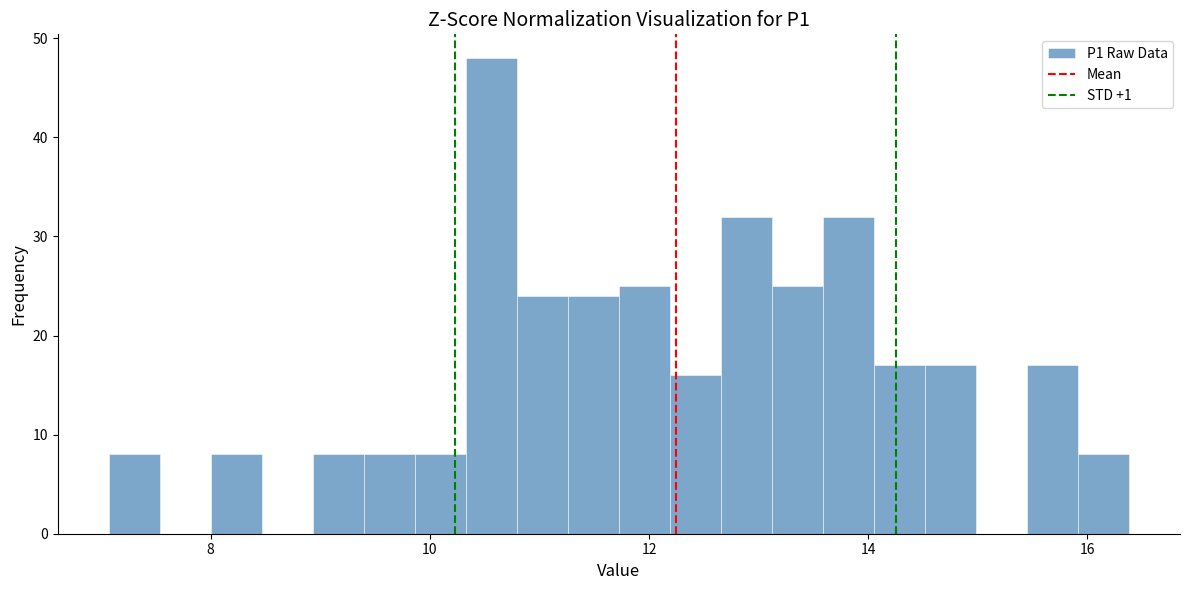

Around what value on the x-axis is the tallest bar? Give the approximate position of its centre, as read against the axis.

10.6